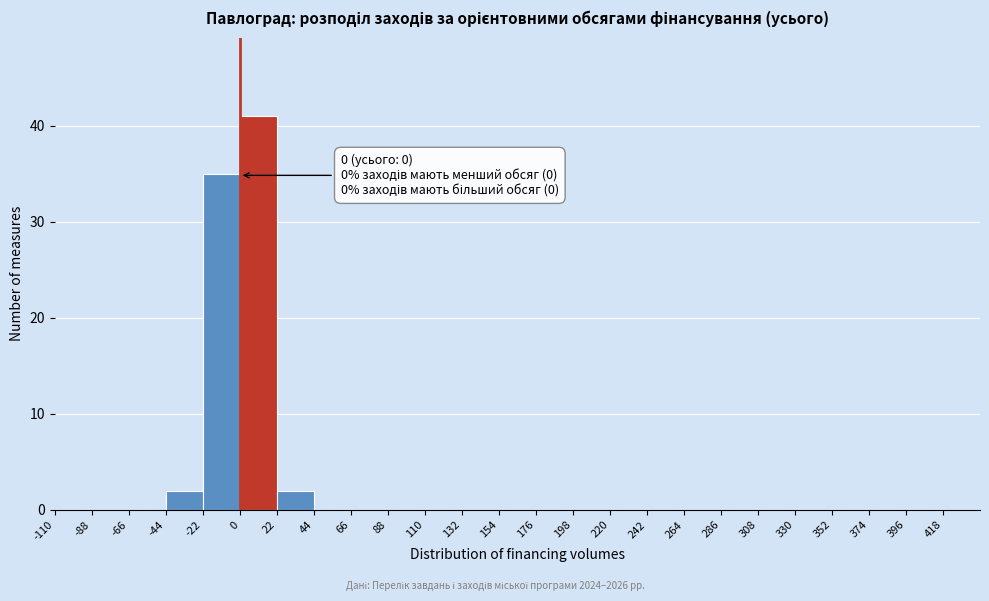

Which range on the x-axis has the tallest bar?

0 to 22